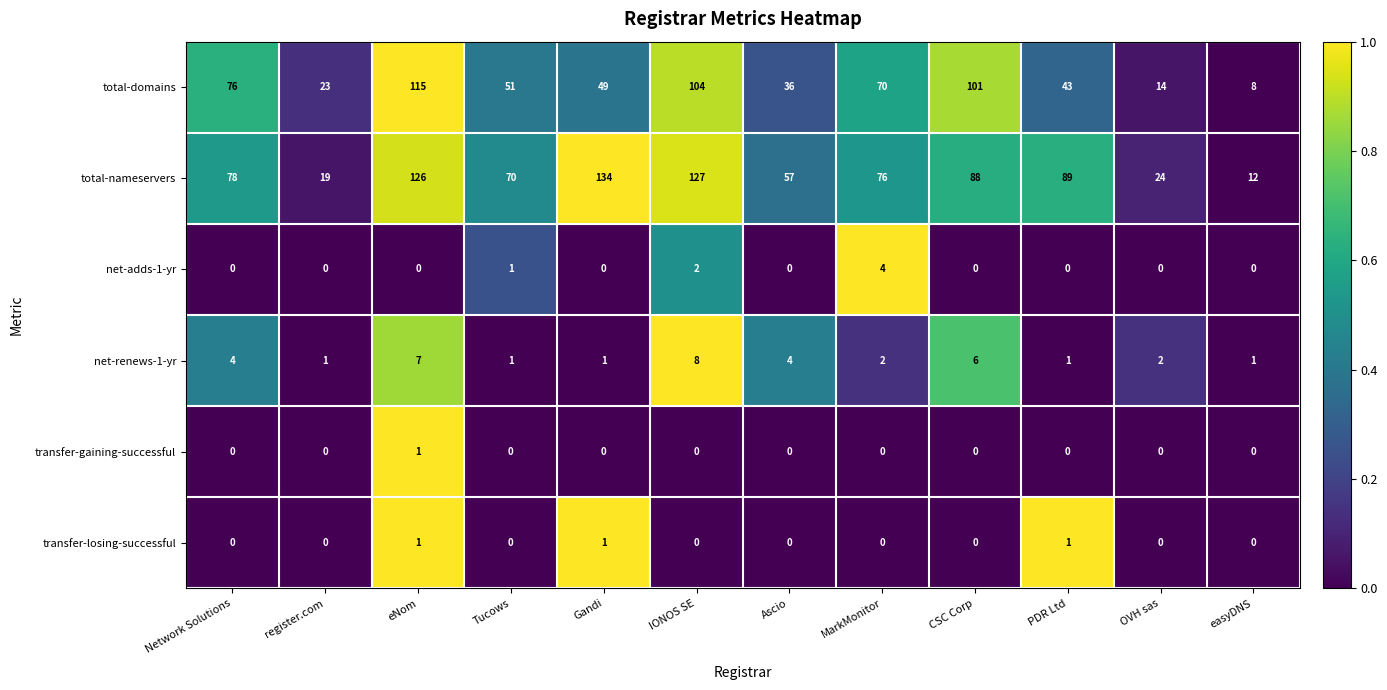

What is the total value across all series at OVH sas?

40